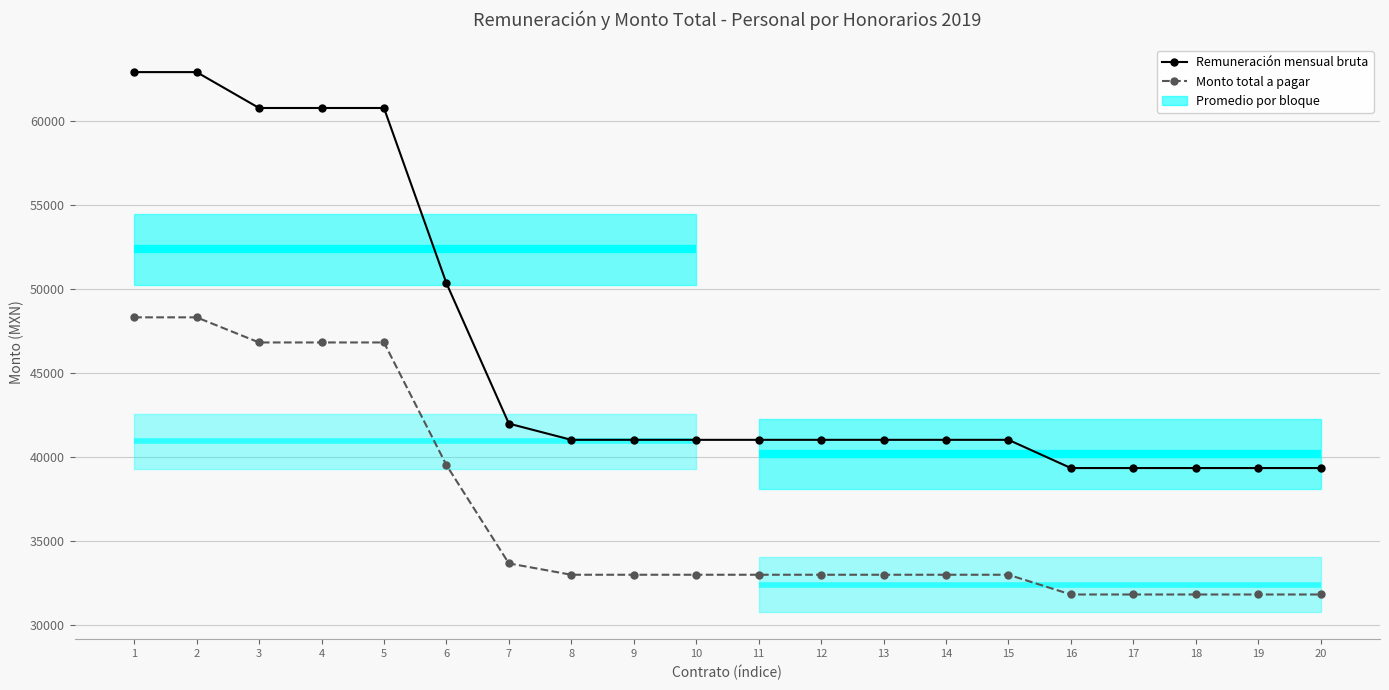

How many lines are shown in the chart?

2